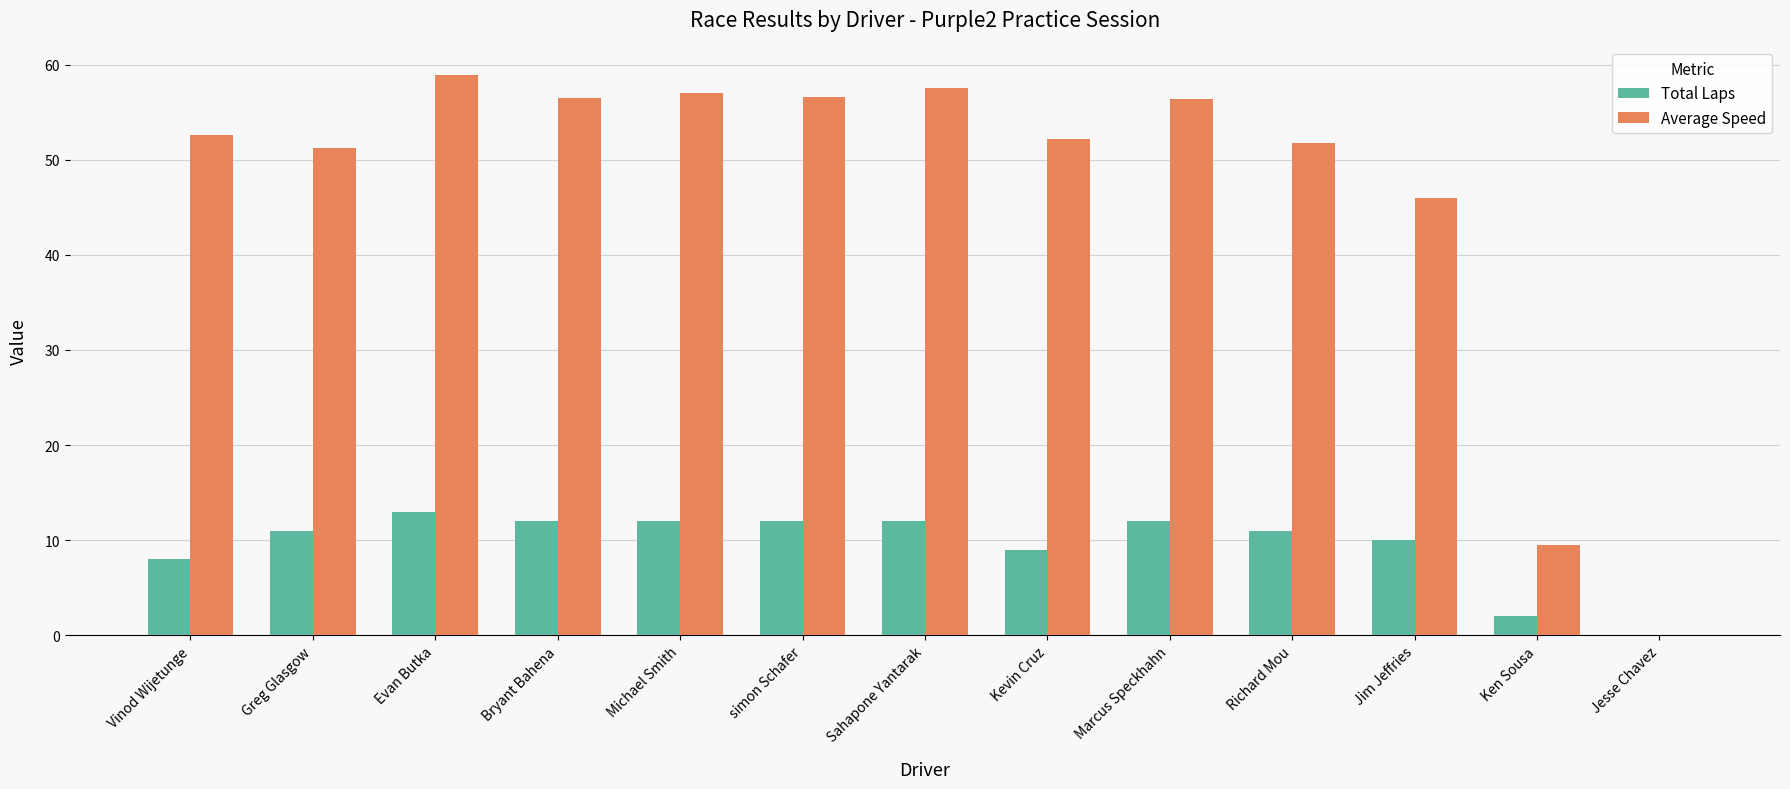

Is it true that Total Laps equals 11.0 at Greg Glasgow?

True